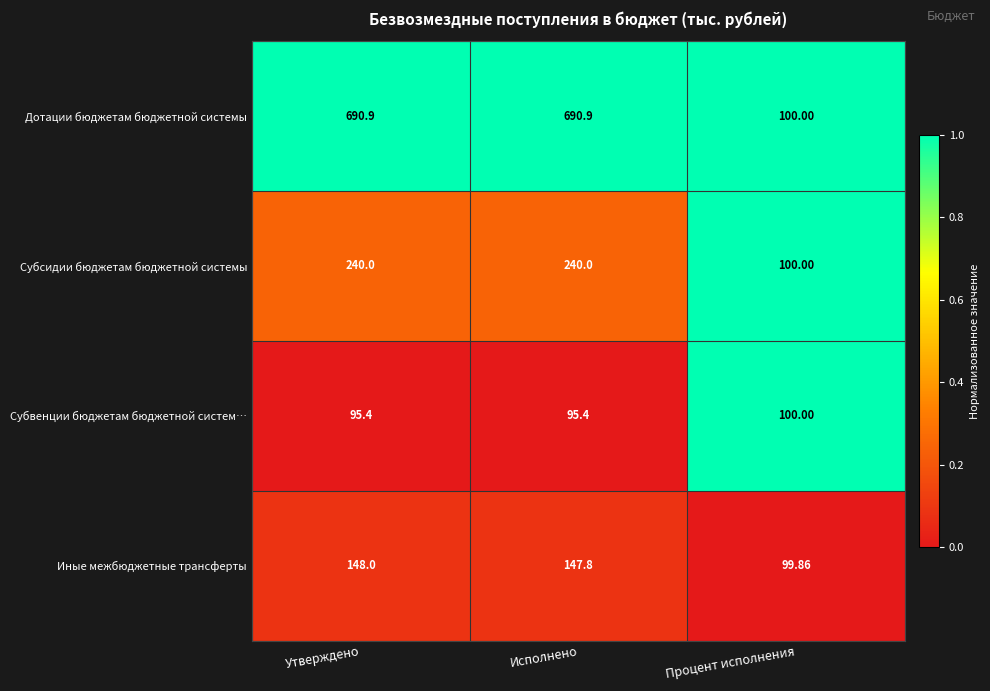

How many series are shown in this chart?

4